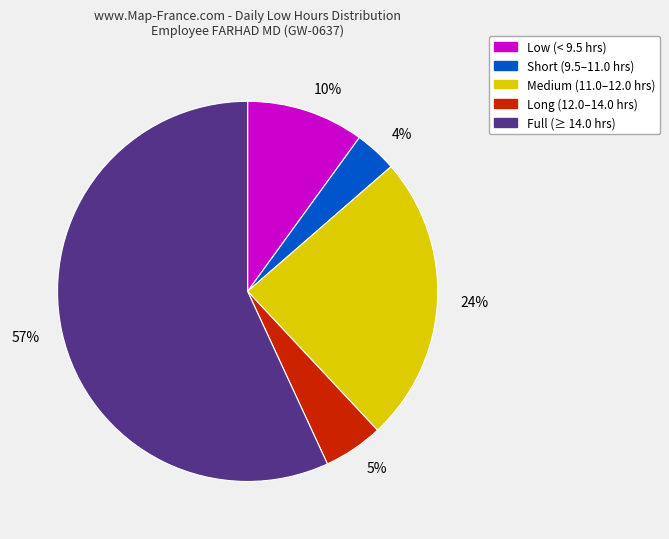

Which has a higher value, 24% or 5%?

24%